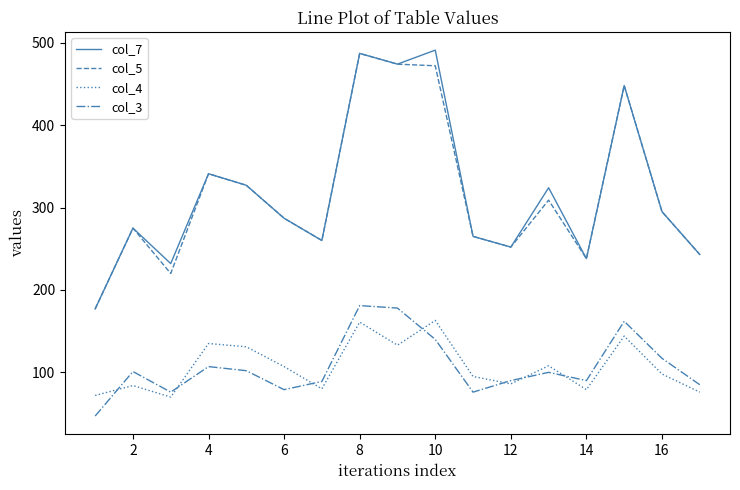

Which series has the largest range (max minus min)?

col_7